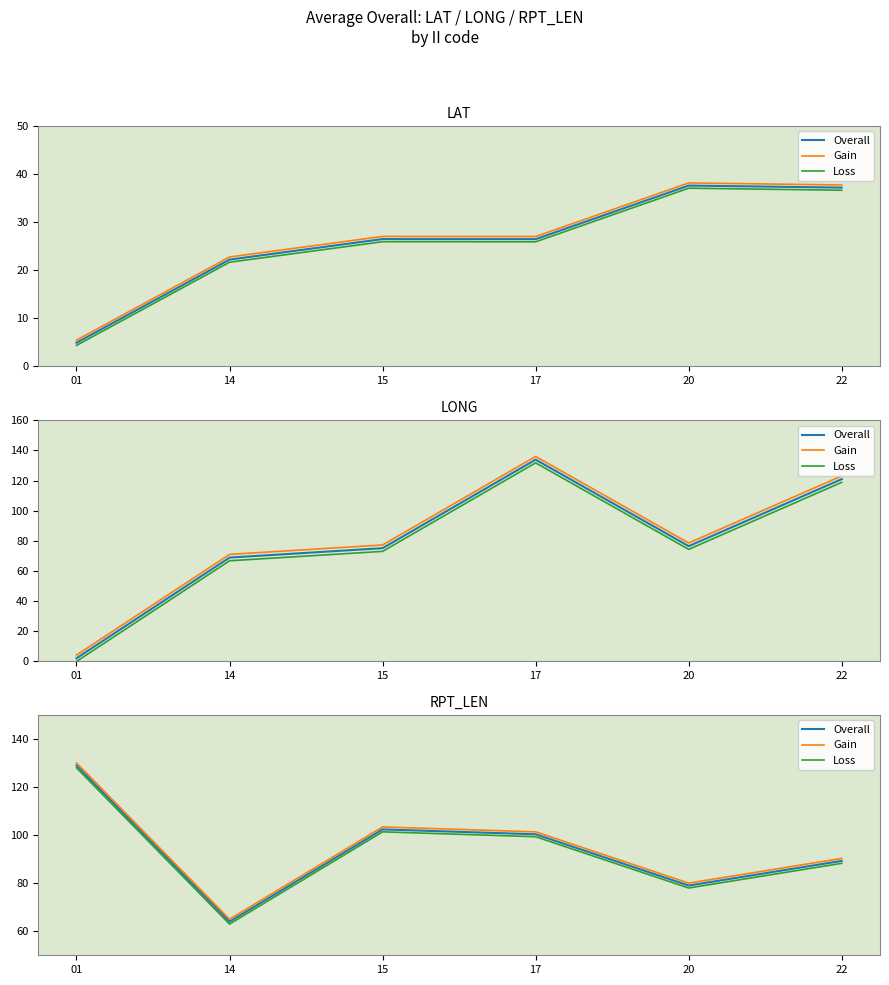

What is the difference between the maximum and minimum values in the Loss series?

65.0